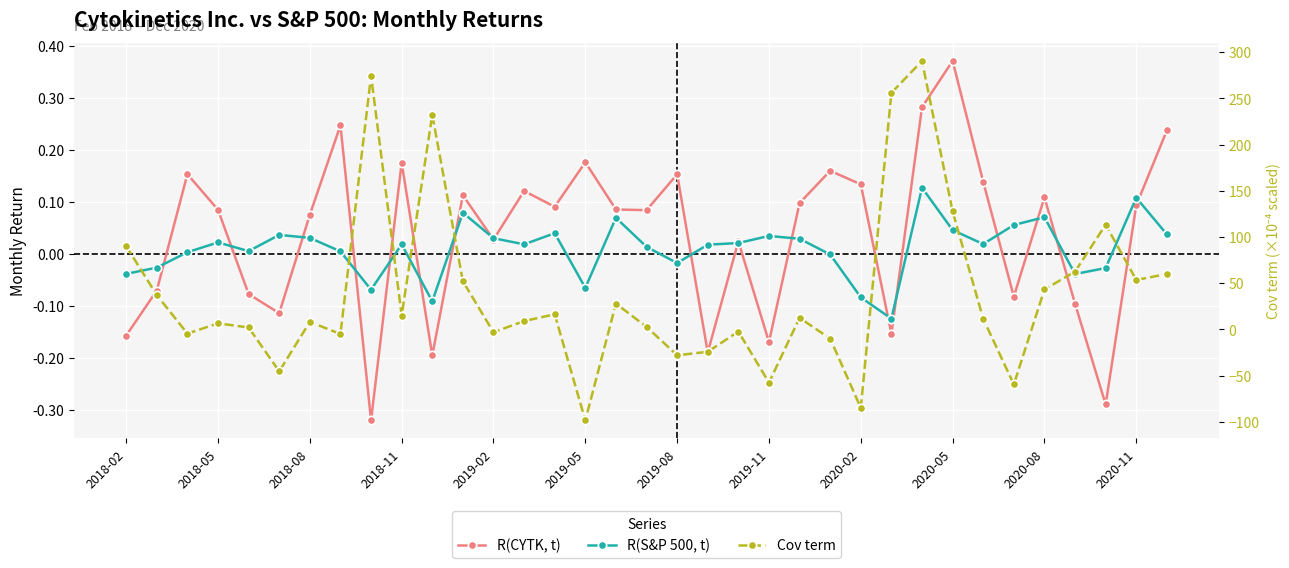

Read the R(CYTK, t) value at 2019-11.

-0.2